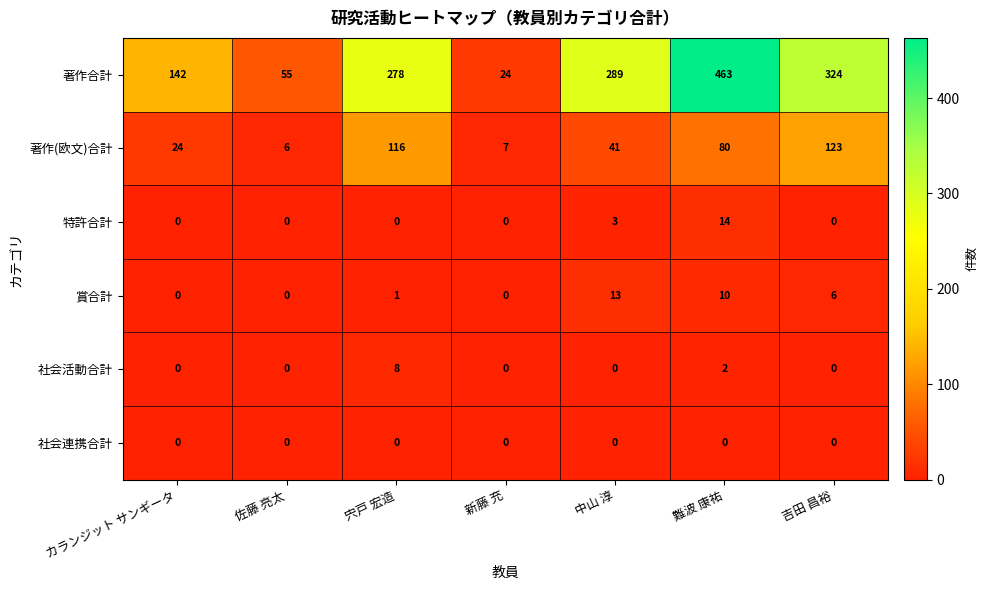

Which series has the largest range (max minus min)?

著作合計